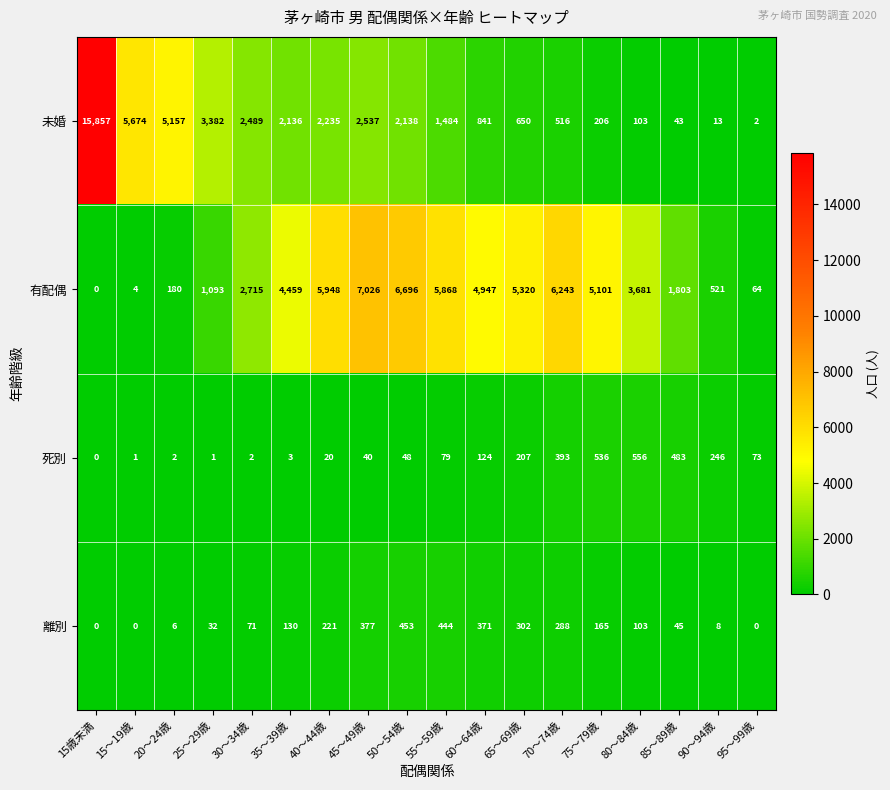

What is the difference between the maximum and minimum values in the 死別 series?

556